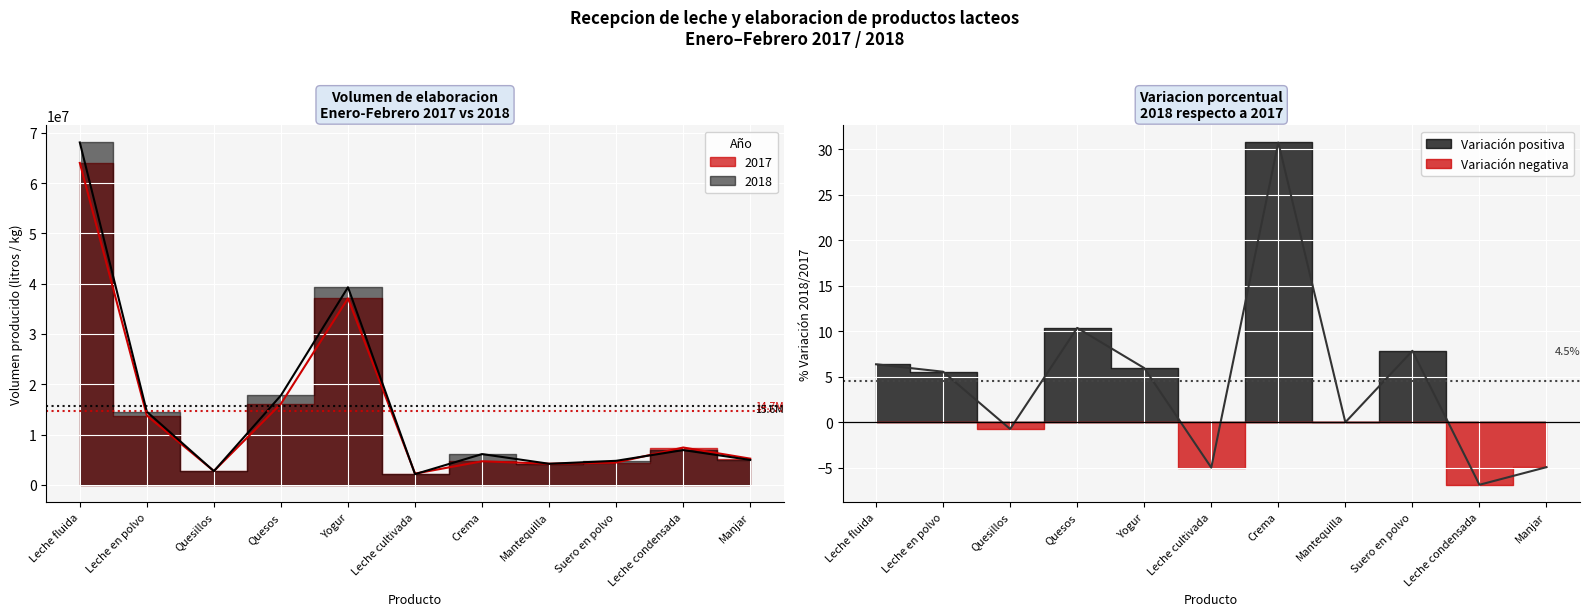

Where is the first local minimum for 2018?

Quesillos